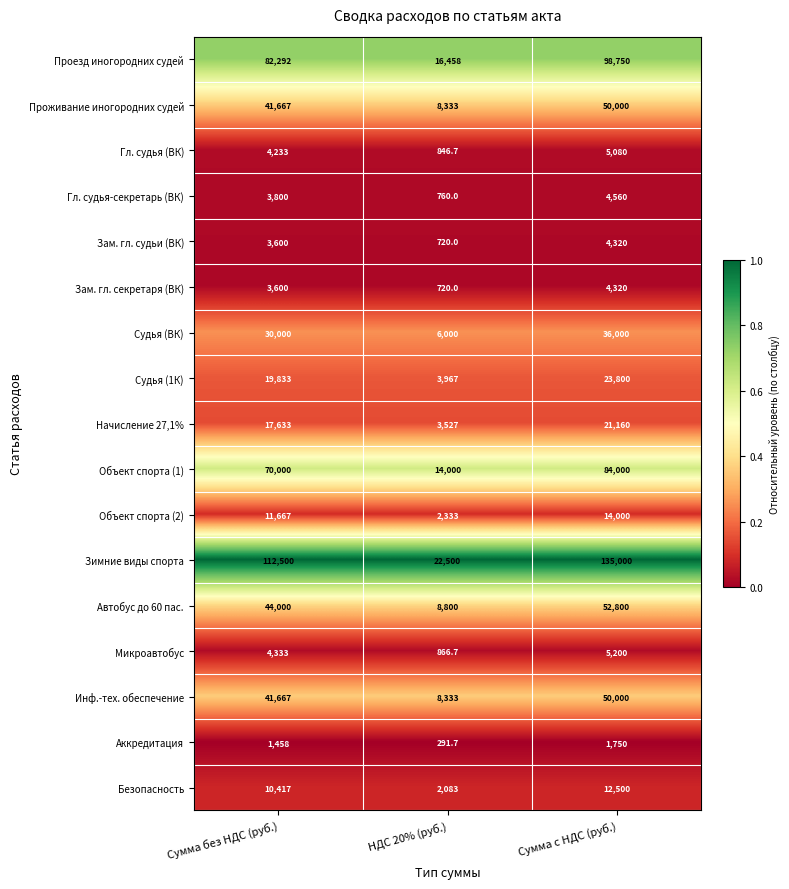

At which label is Аккредитация closest to 1020?

Сумма без НДС (руб.)